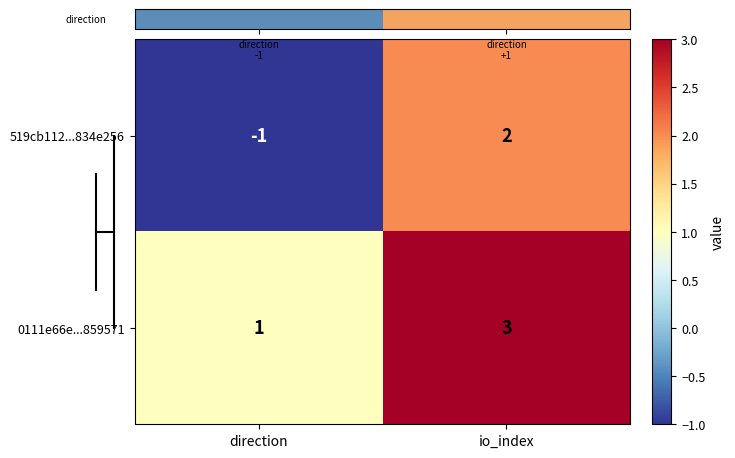

Which category has the lowest value in the 519cb112...834e256 series?

direction